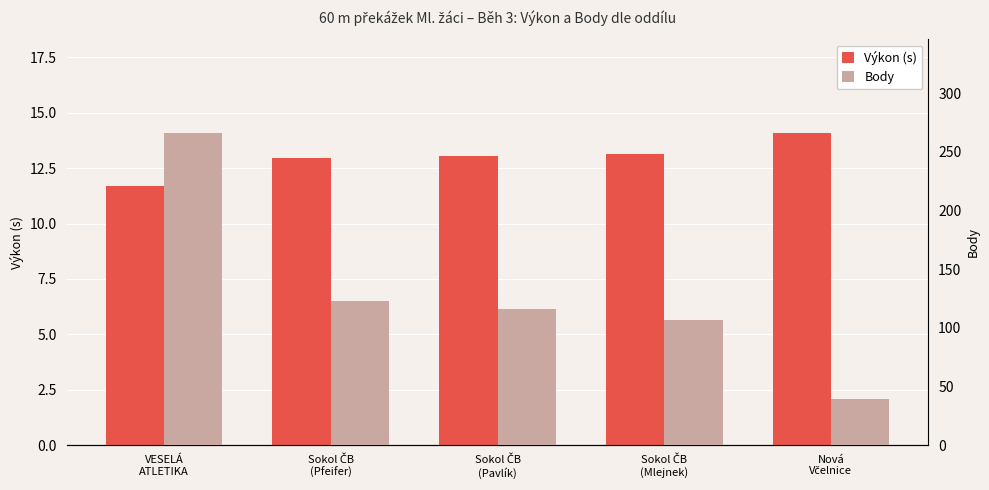

What is the difference between the highest and lowest values at Sokol ČB
(Mlejnek)?

93.9